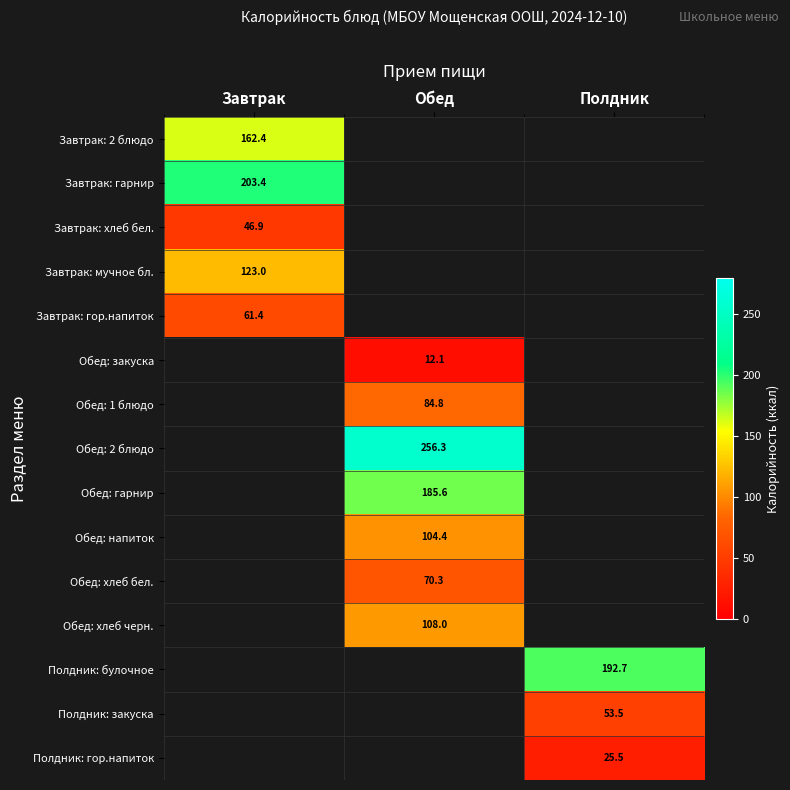

The Обед: 2 блюдо series shows 70.9 at Обед. True or false?

False